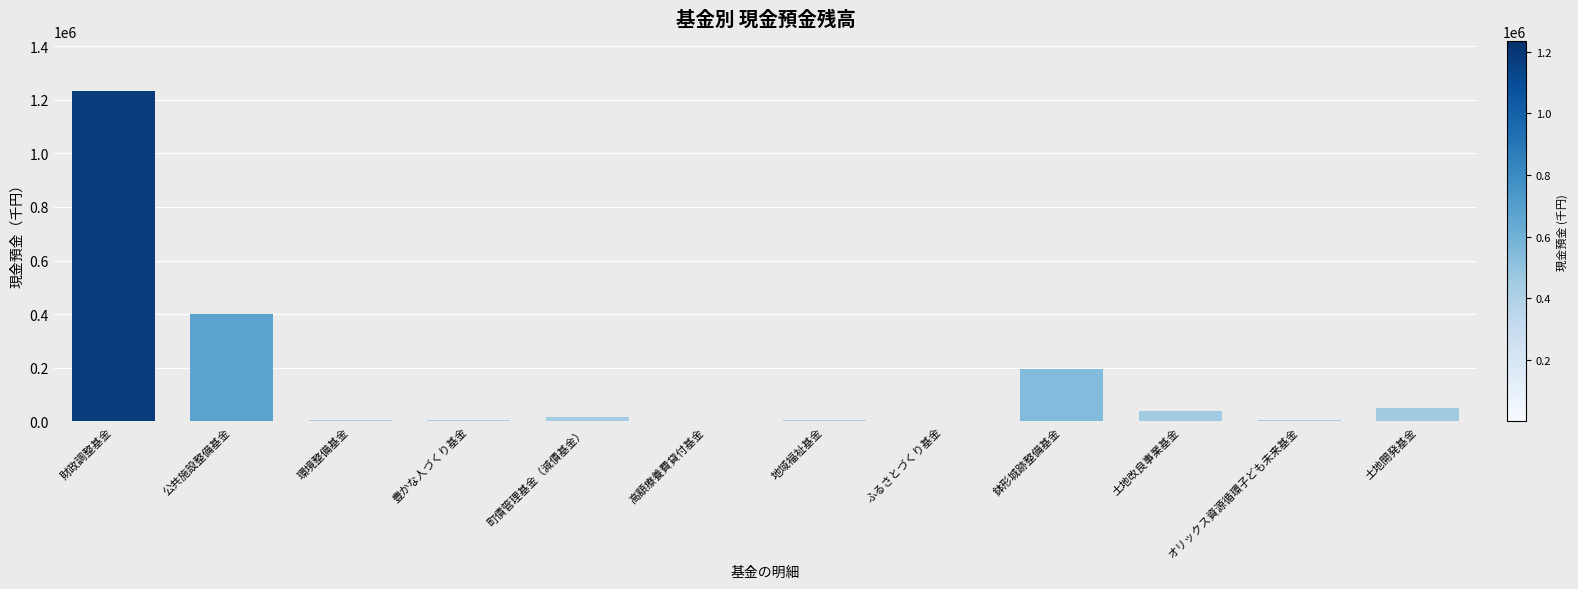

What is the sum of the values at オリックス資源循環子ども未来基金 and 鉢形城跡整備基金?

199884